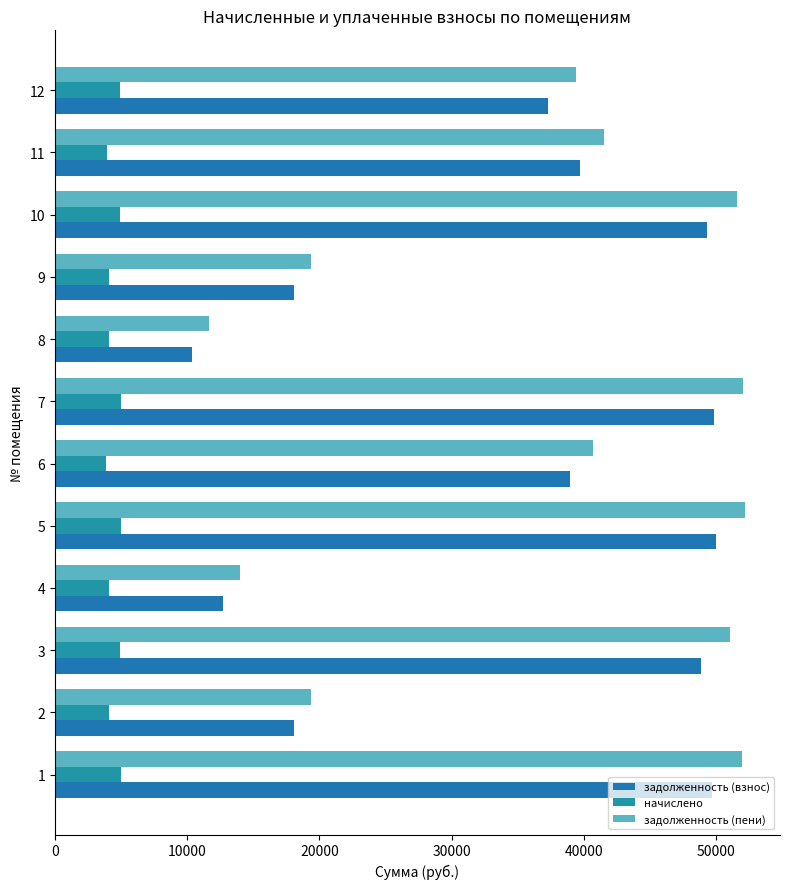

How many data points in задолженность (взнос) are less than 39682?

6